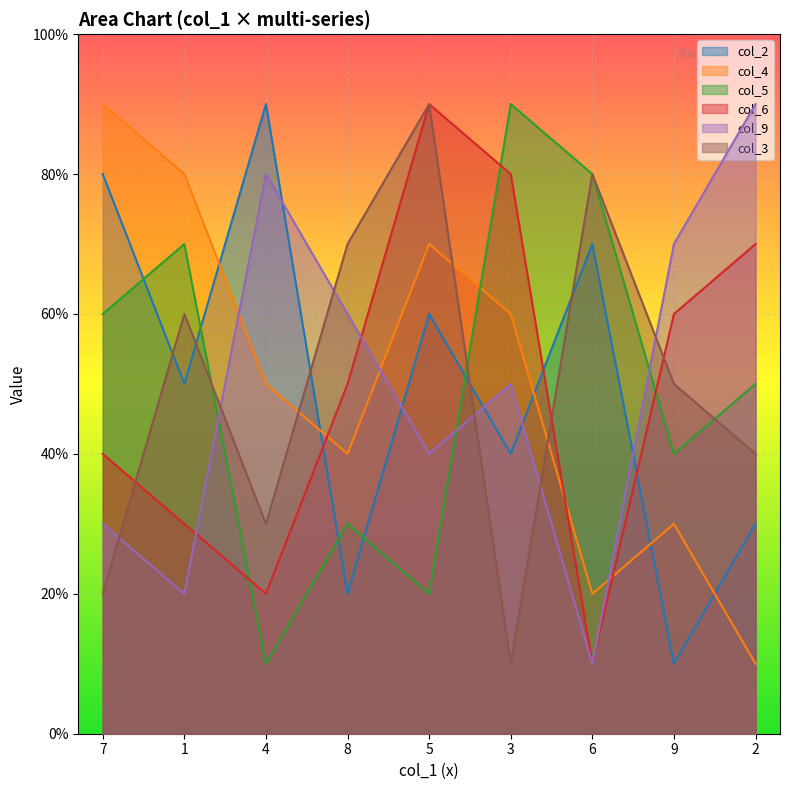

Which category has the lowest value in the col_6 series?

6